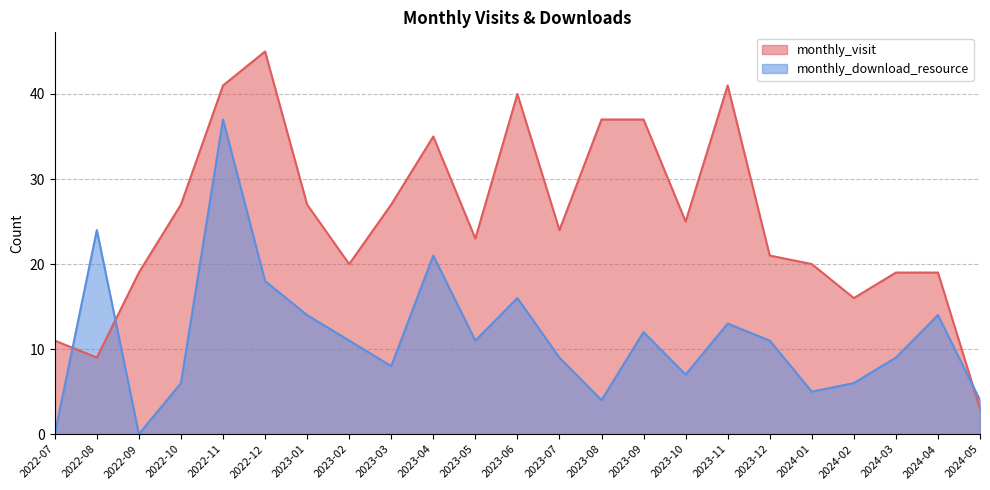

What is the total value across all series at 2023-04?

56